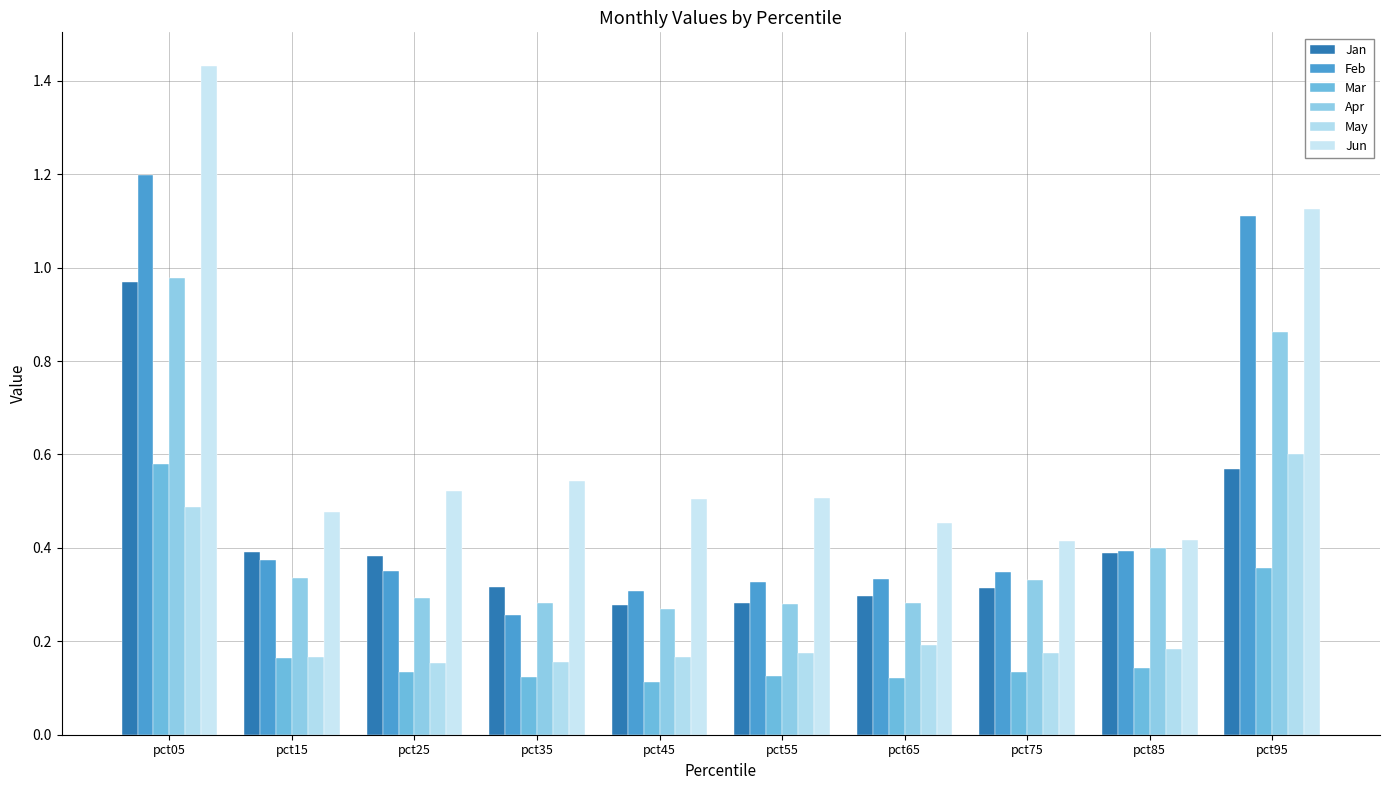

At which category is the sum across all series the highest?

pct05